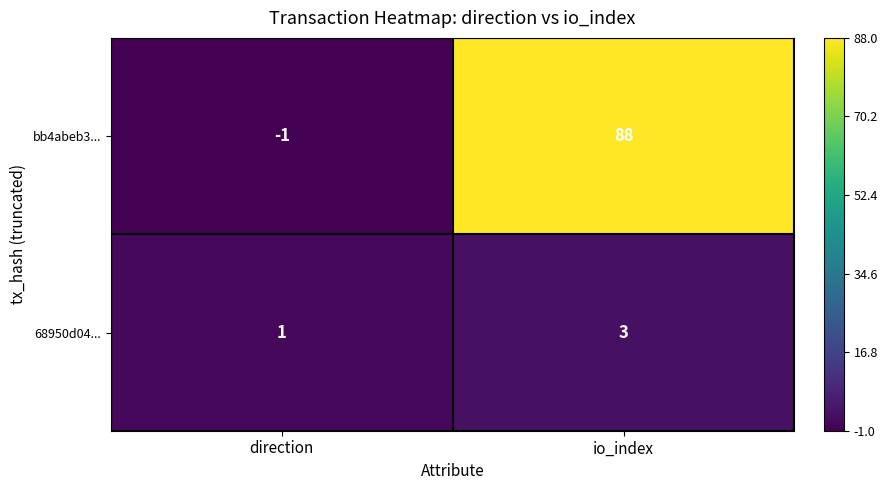

Is it true that 68950d04... equals 1 at direction?

True